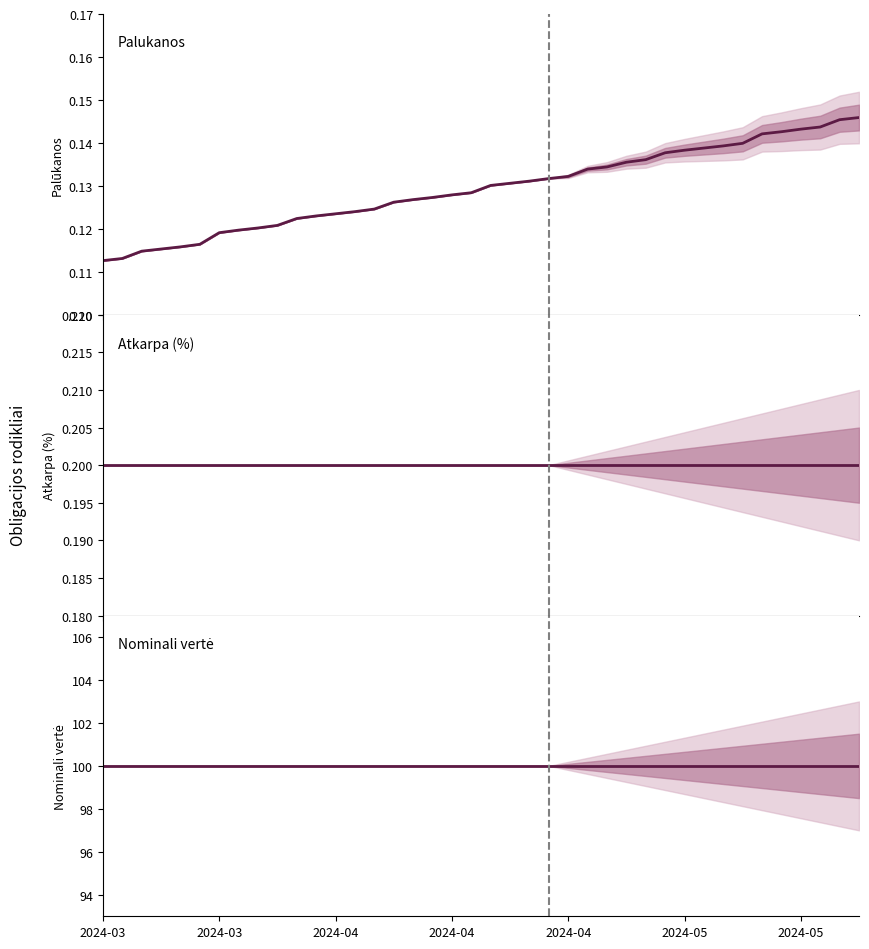

What is the maximum value shown in the chart?

100.0